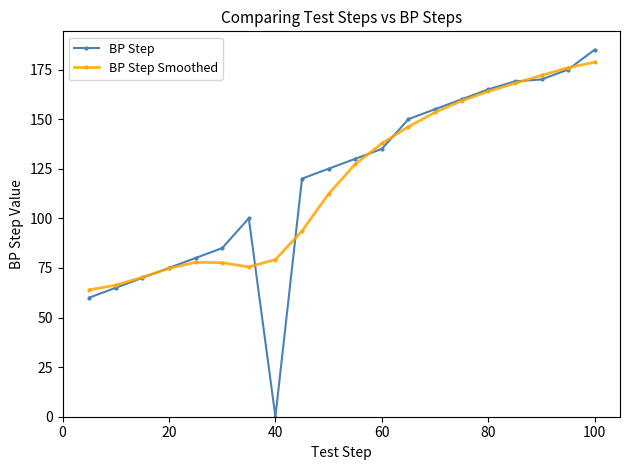

Which series has the largest range (max minus min)?

BP Step